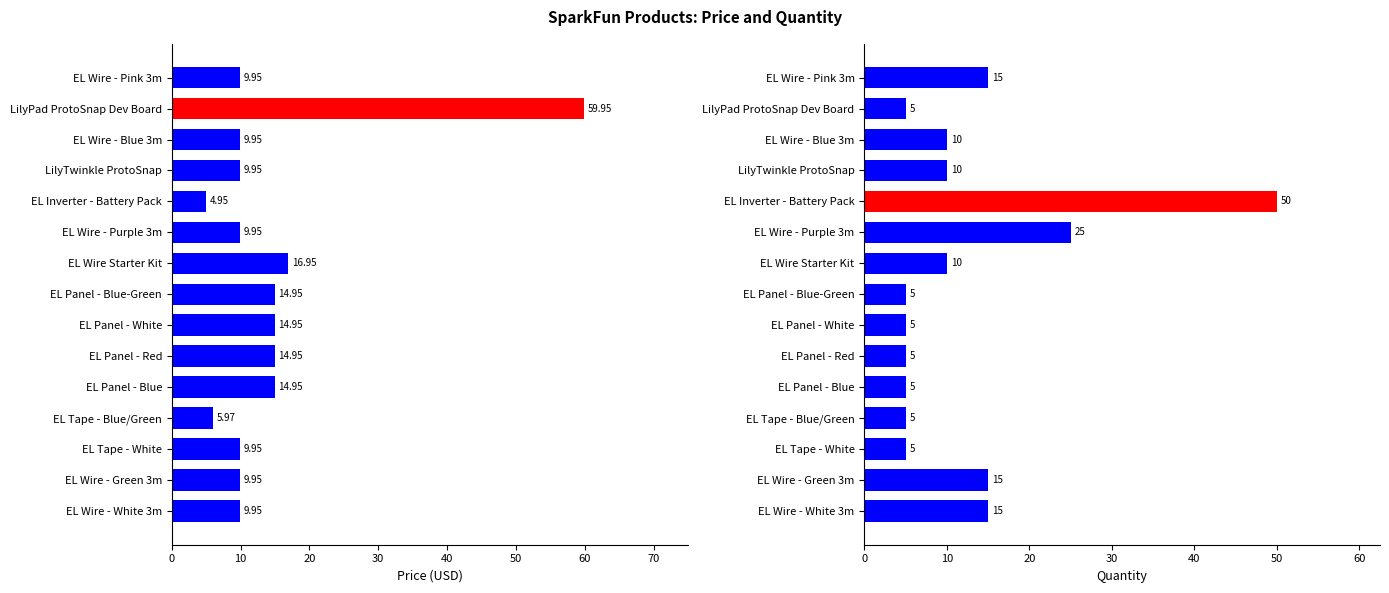

What is the minimum value for Price (USD)?

5.0